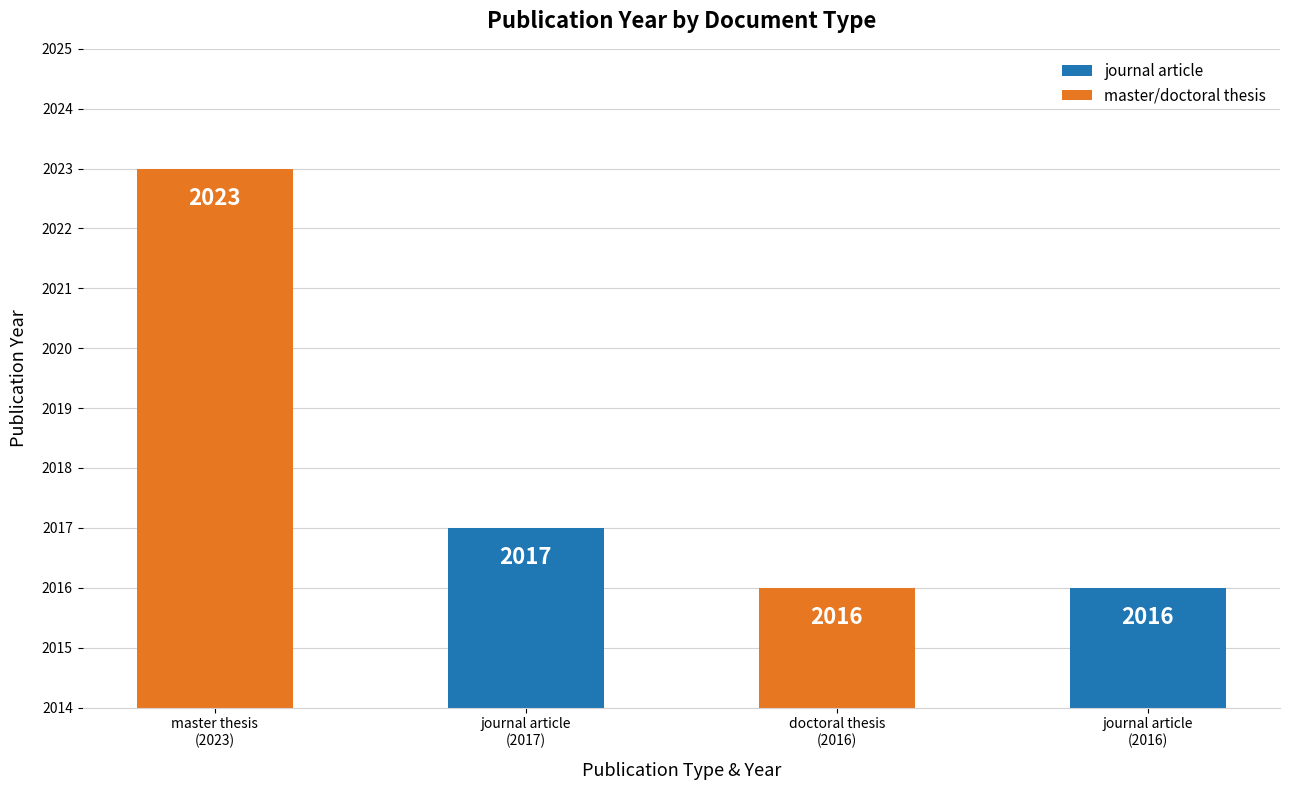

What is the smallest value displayed?

2016